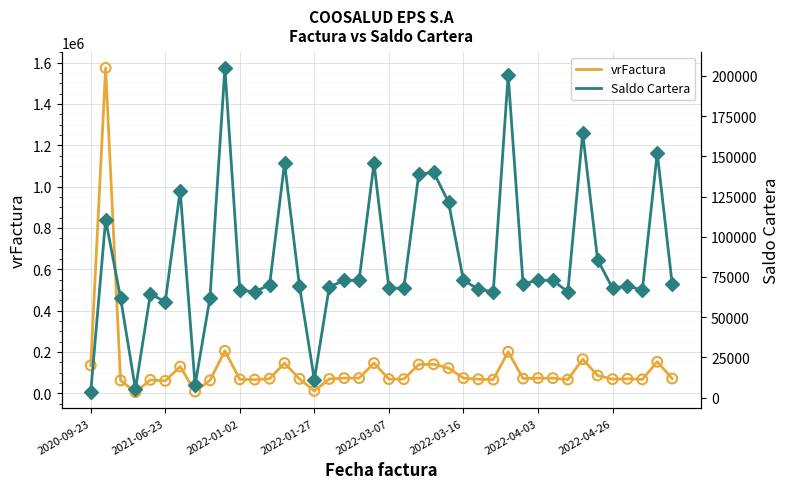

Which series has the largest Y range (max minus min)?

vrFactura